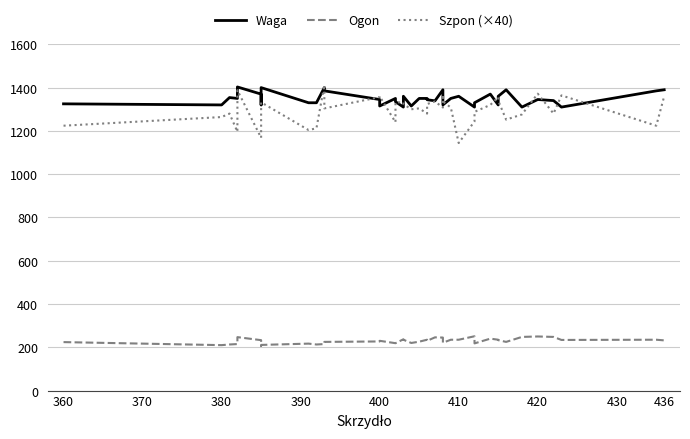

True or false: Waga and Ogon intersect in this chart.

False